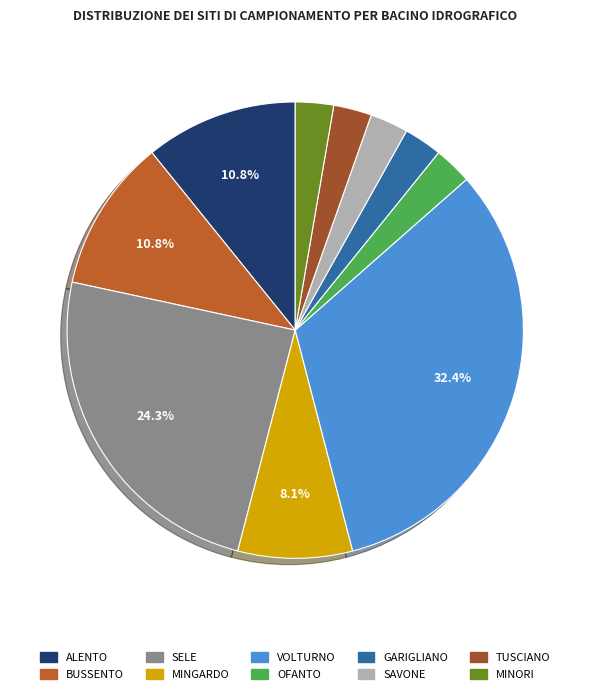

What is the total percentage of SELE and OFANTO?

27.0%